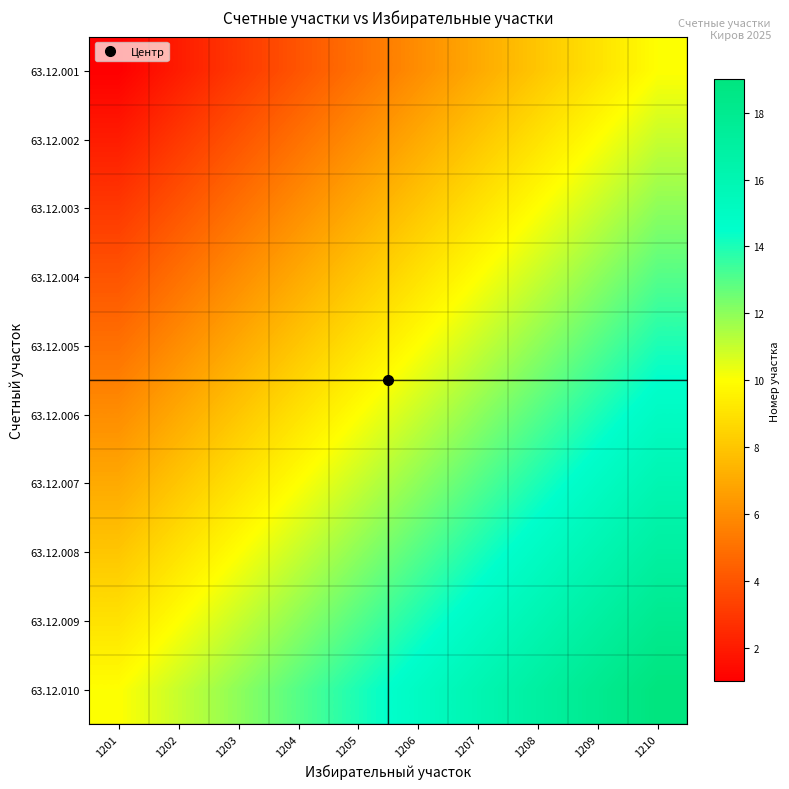

List the series in order of their peak value, lowest first.

63.12.001, 63.12.002, 63.12.003, 63.12.004, 63.12.005, 63.12.006, 63.12.007, 63.12.008, 63.12.009, 63.12.010